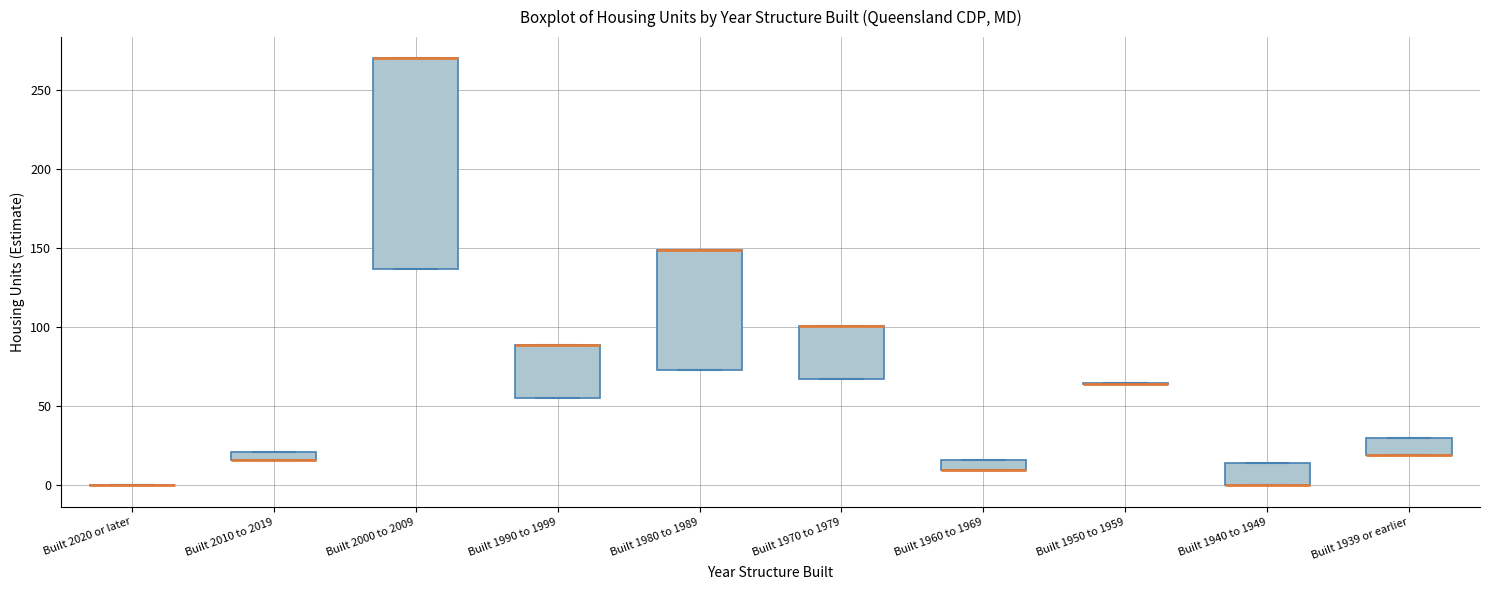

Where is the upper edge of the box for Built 2000 to 2009 on the y-axis? The values are not printed on the chart, so give them approximately, as read against the axis.

270